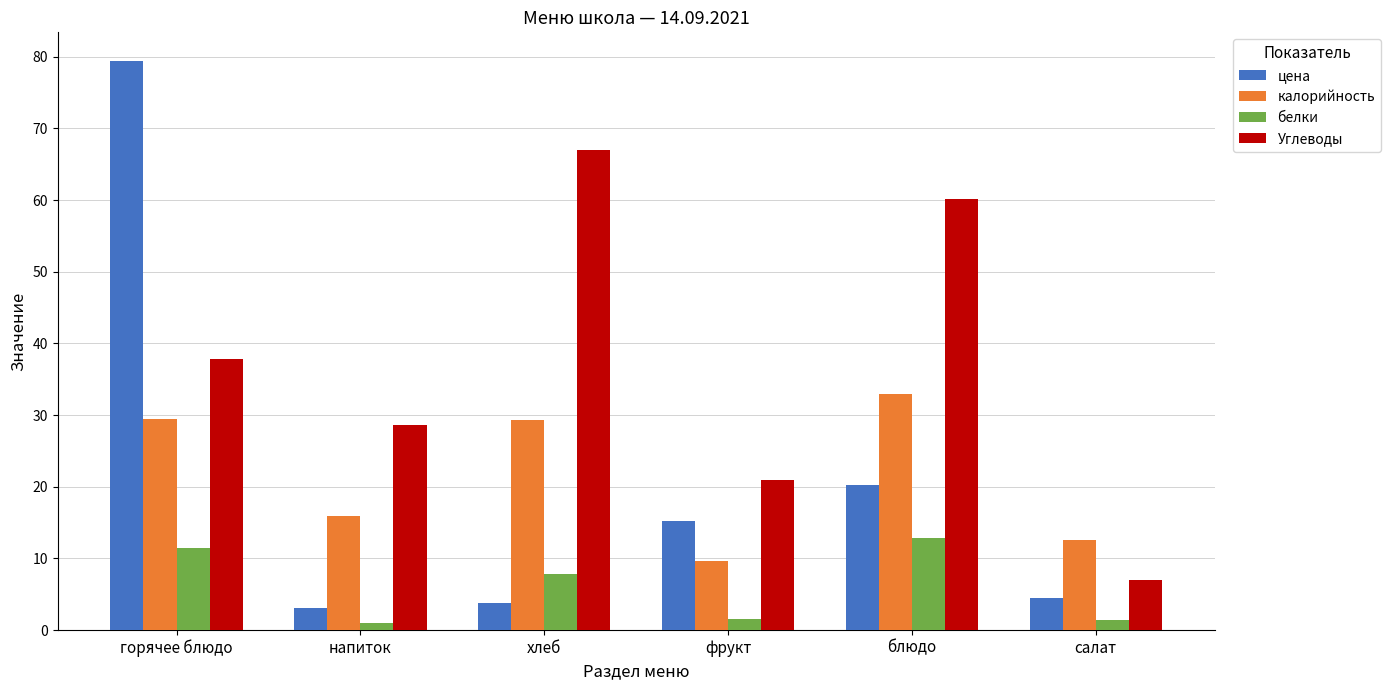

Rank the series by their maximum value, from lowest to highest.

белки, калорийность, Углеводы, цена